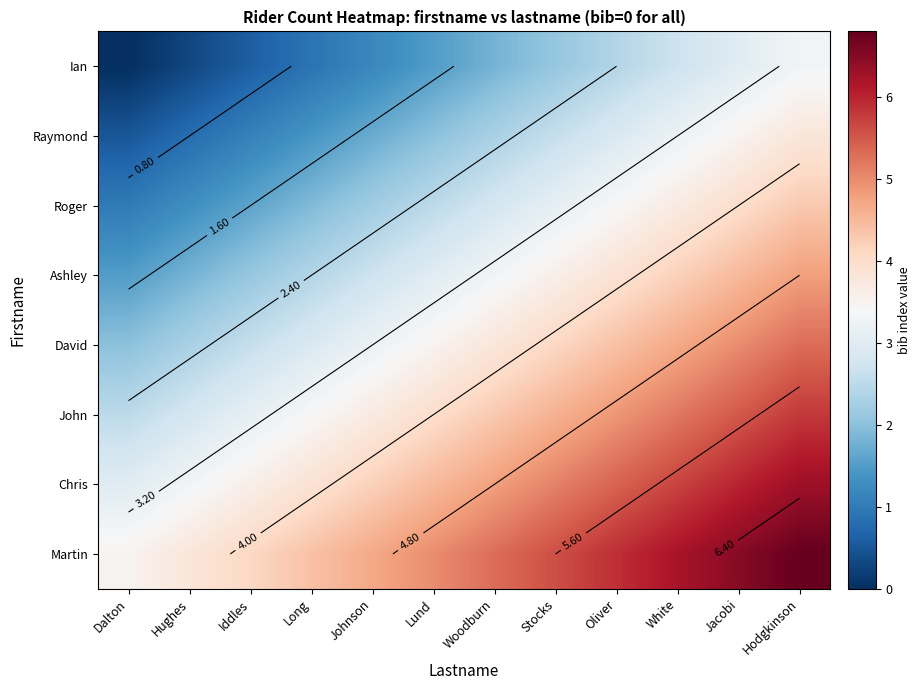

Rank the series by their maximum value, from highest to lowest.

Martin, Chris, John, David, Ashley, Roger, Raymond, Ian